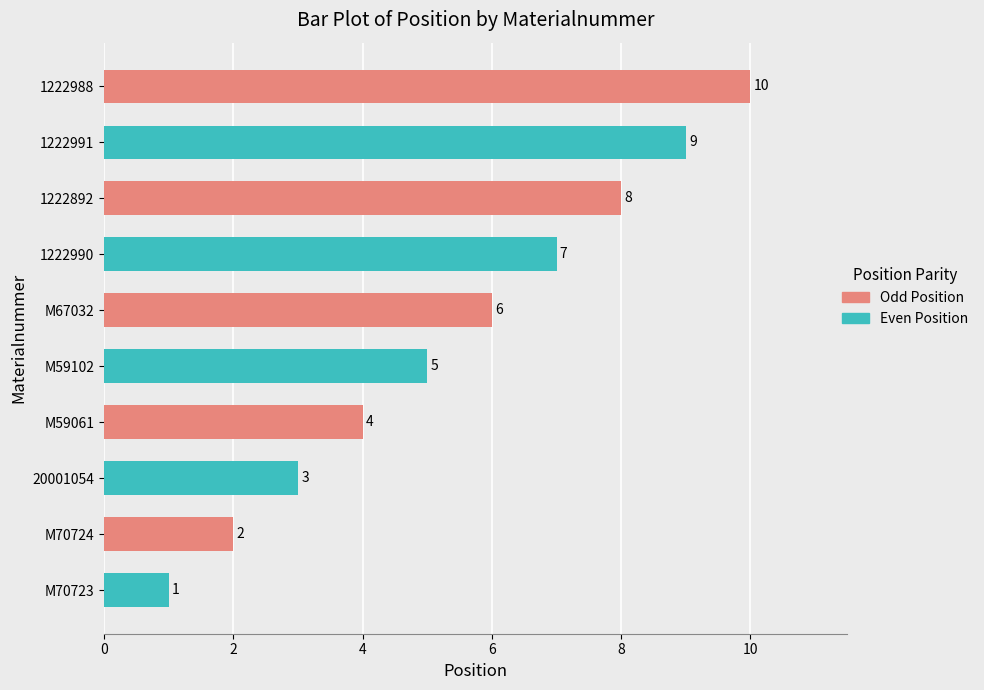

List the labels in order of value, smallest first.

M70723, M70724, 20001054, M59061, M59102, M67032, 1222990, 1222892, 1222991, 1222988